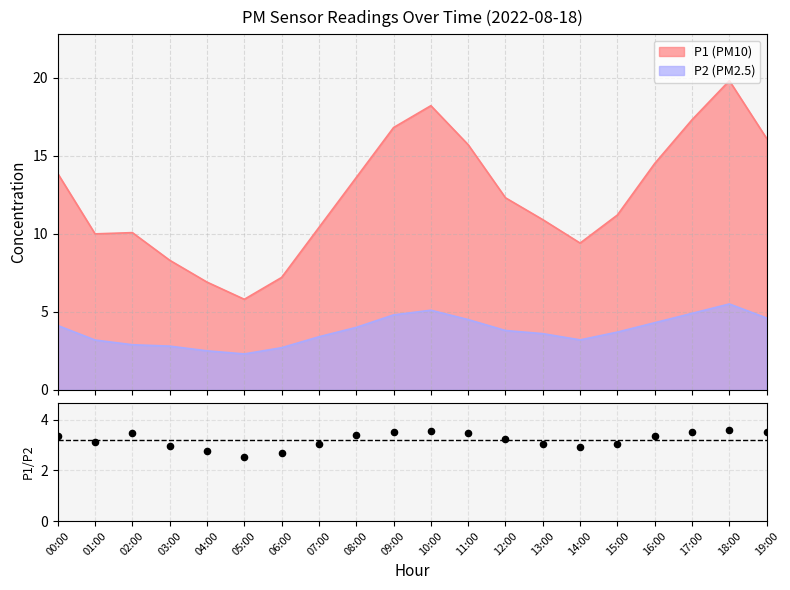

What is the change in value from 00:00 to 09:00?

+0.1